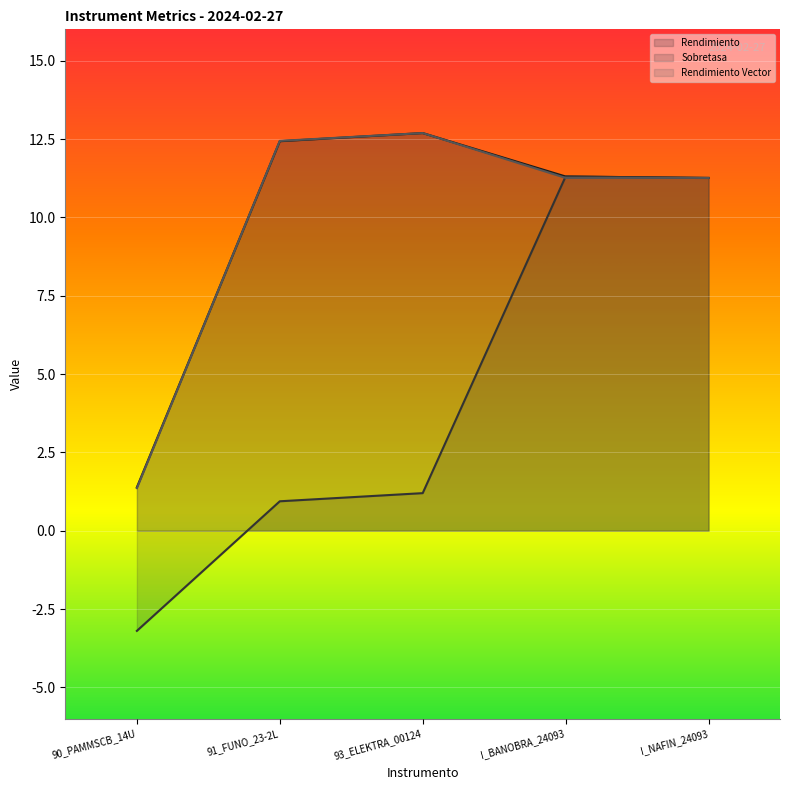

How many interior local peaks does the Rendimiento series have?

1